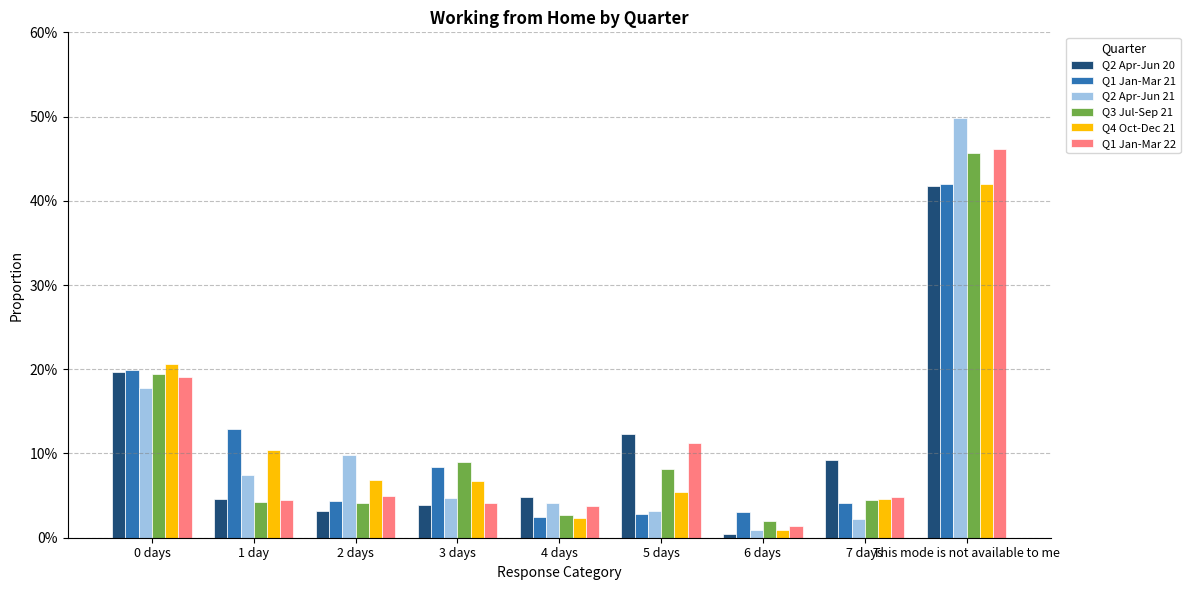

What is the label of the 7th bar from the left?

6 days